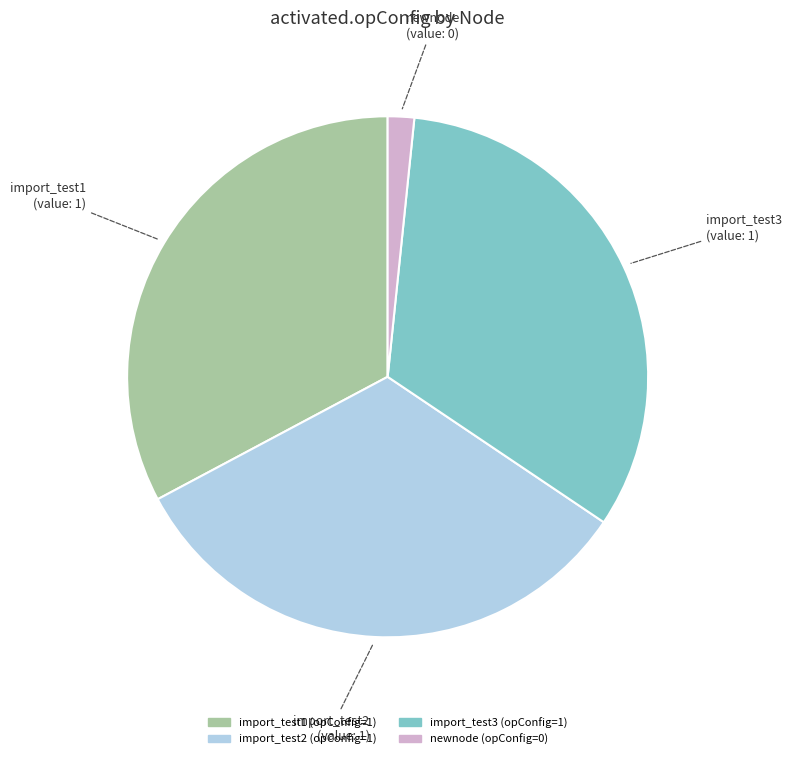

Is there a majority slice in this chart?

No